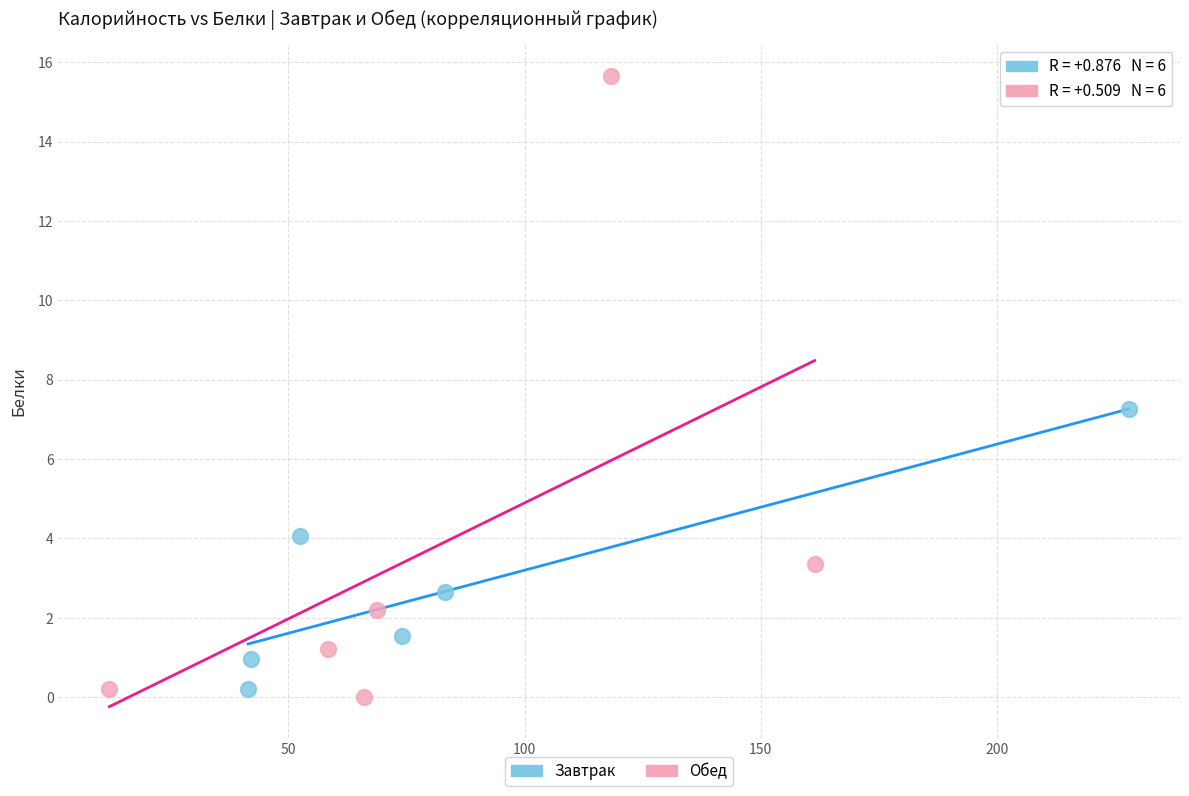

Which series contains the highest Y value?

Обед